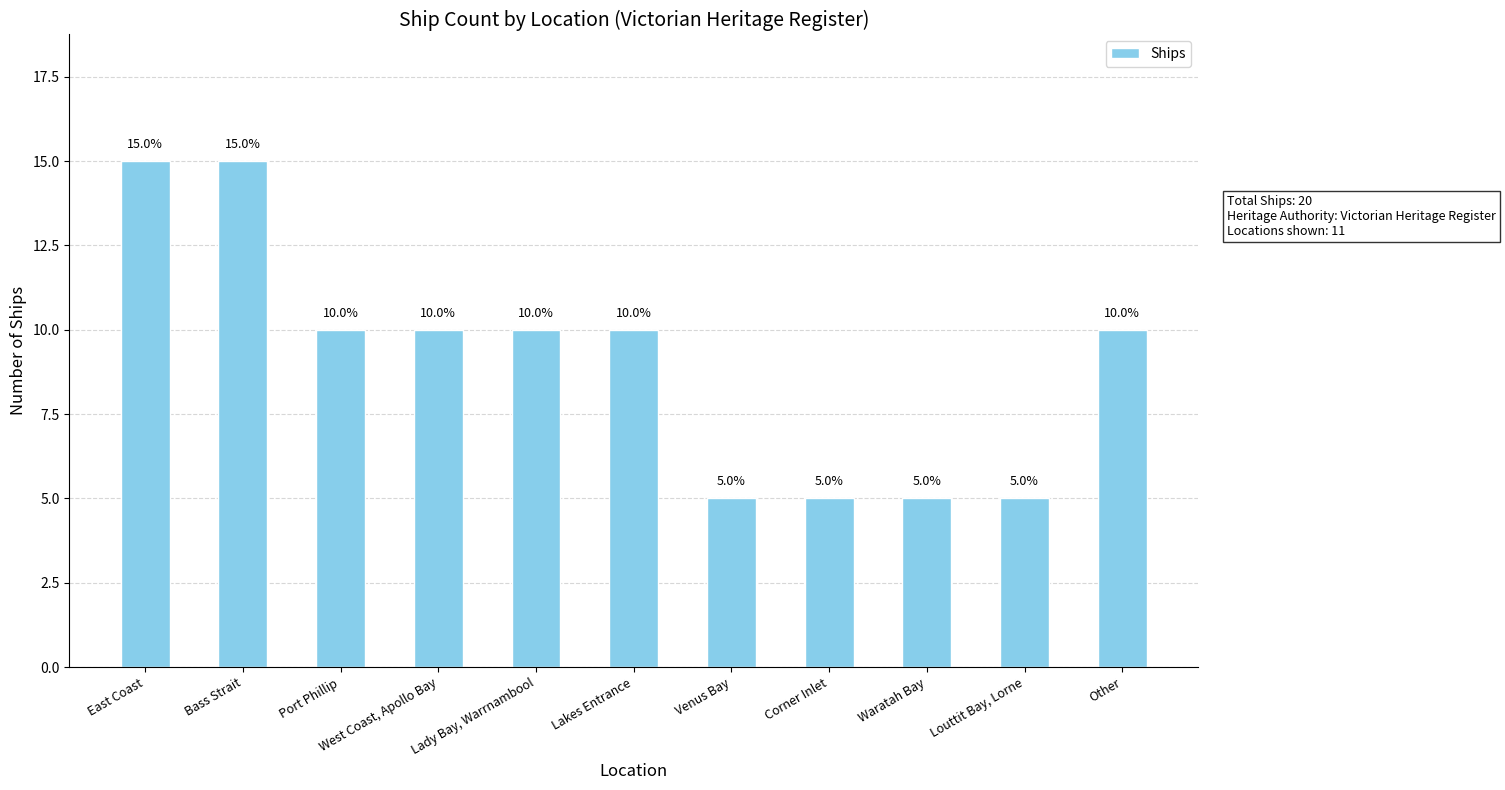

What position from the right is Bass Strait?

10